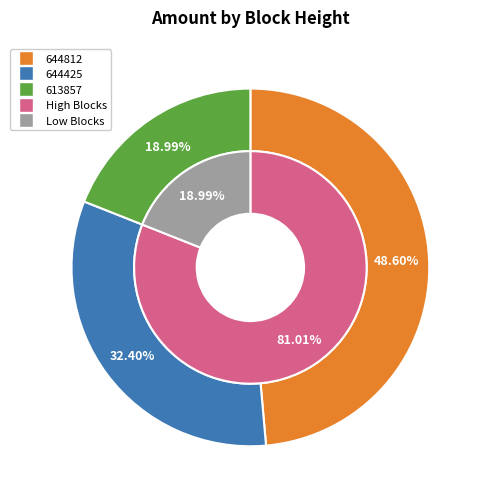

Does 613857 represent more than half of the total?

No